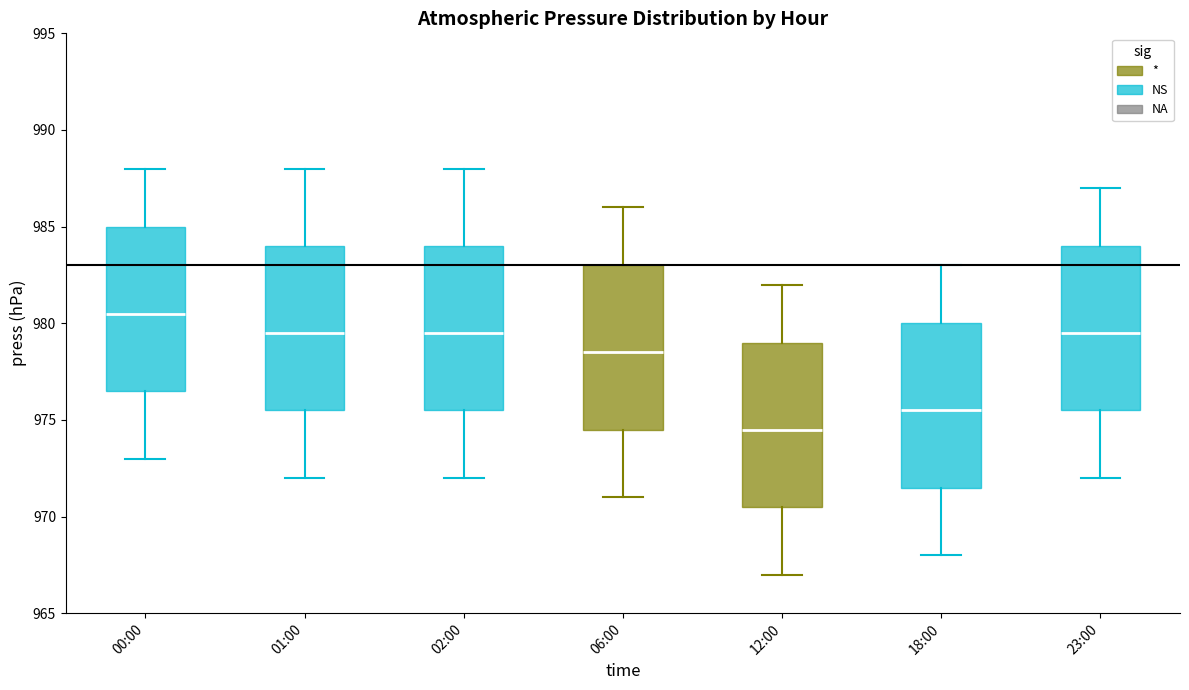

Reading left to right, transcribe this box plot: for each box, give where its median line is, the range the box spans, and where its two whiskers end, as read against the y-axis. The values are not printed on the chart, so give them approximately, as read against the axis.

00:00: median 980.5, box 976.5 to 985.0, whiskers 973.0 to 988.0
01:00: median 979.5, box 975.5 to 984.0, whiskers 972.0 to 988.0
02:00: median 979.5, box 975.5 to 984.0, whiskers 972.0 to 988.0
06:00: median 978.5, box 974.5 to 983.0, whiskers 971.0 to 986.0
12:00: median 974.5, box 970.5 to 979.0, whiskers 967.0 to 982.0
18:00: median 975.5, box 971.5 to 980.0, whiskers 968.0 to 983.0
23:00: median 979.5, box 975.5 to 984.0, whiskers 972.0 to 987.0